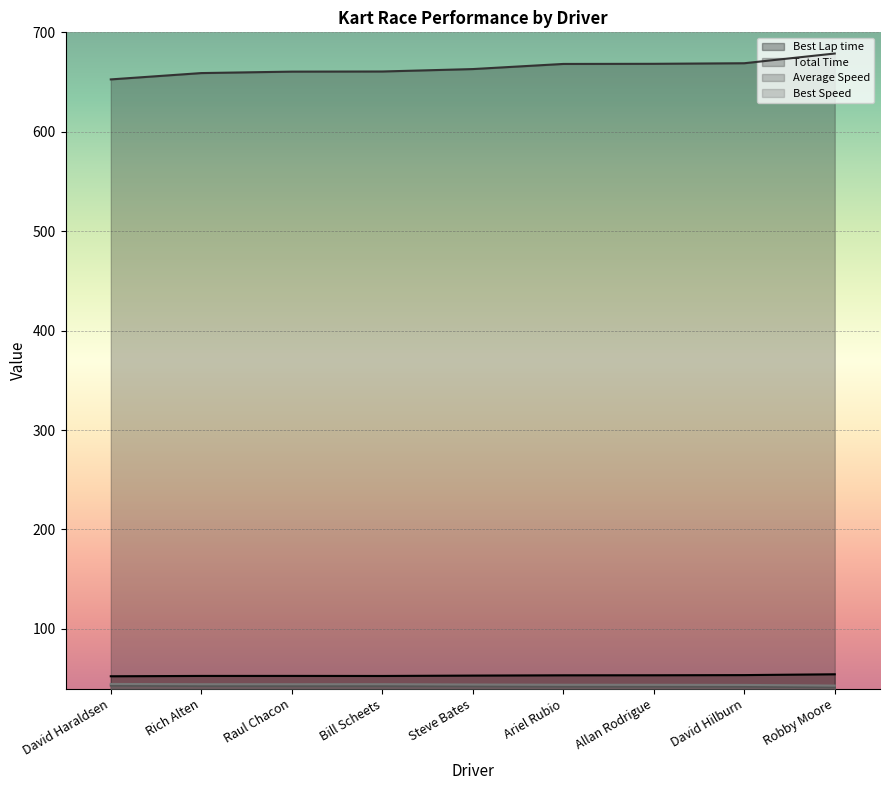

Is the value of Total Time at Steve Bates greater than the value of Average Speed at David Haraldsen?

Yes